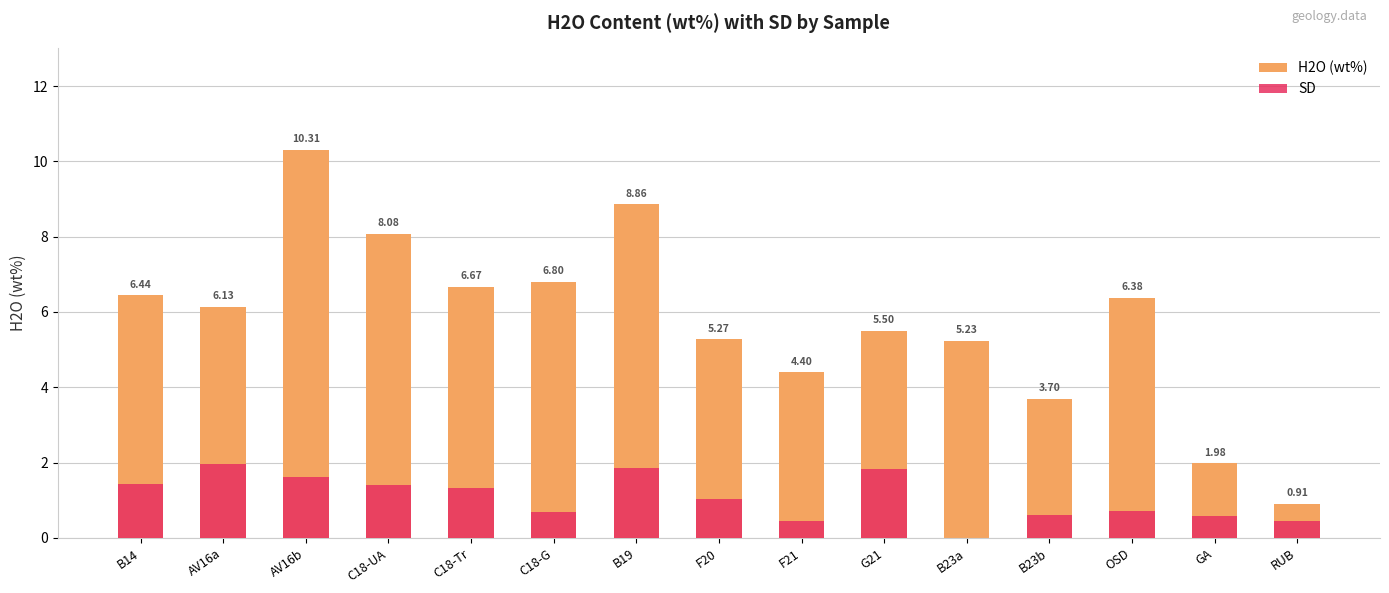

At B23b, list the series in order from smallest to largest.

SD, H2O (wt%)